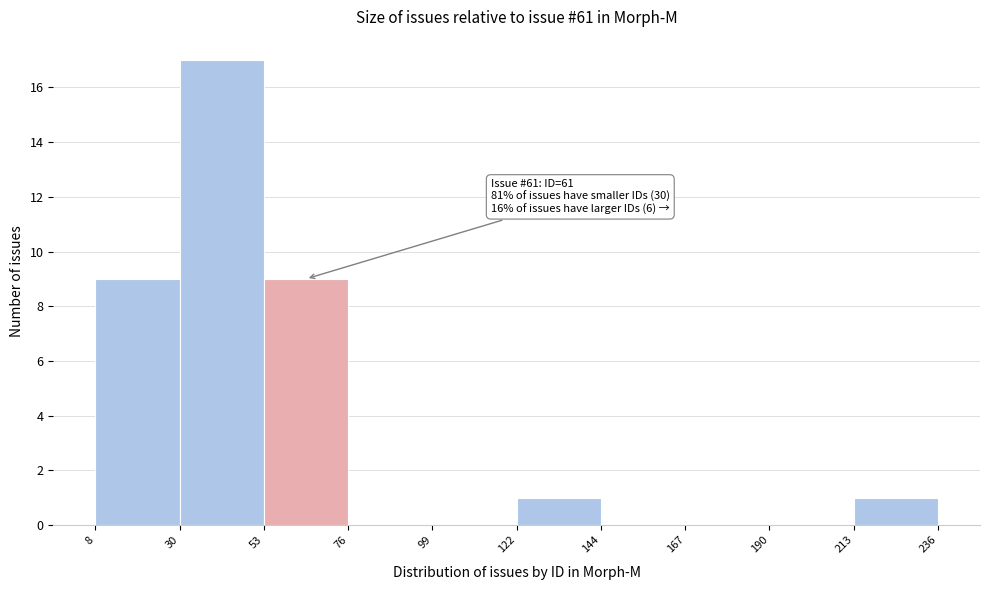

Which range on the x-axis has the tallest bar?

30 to 53